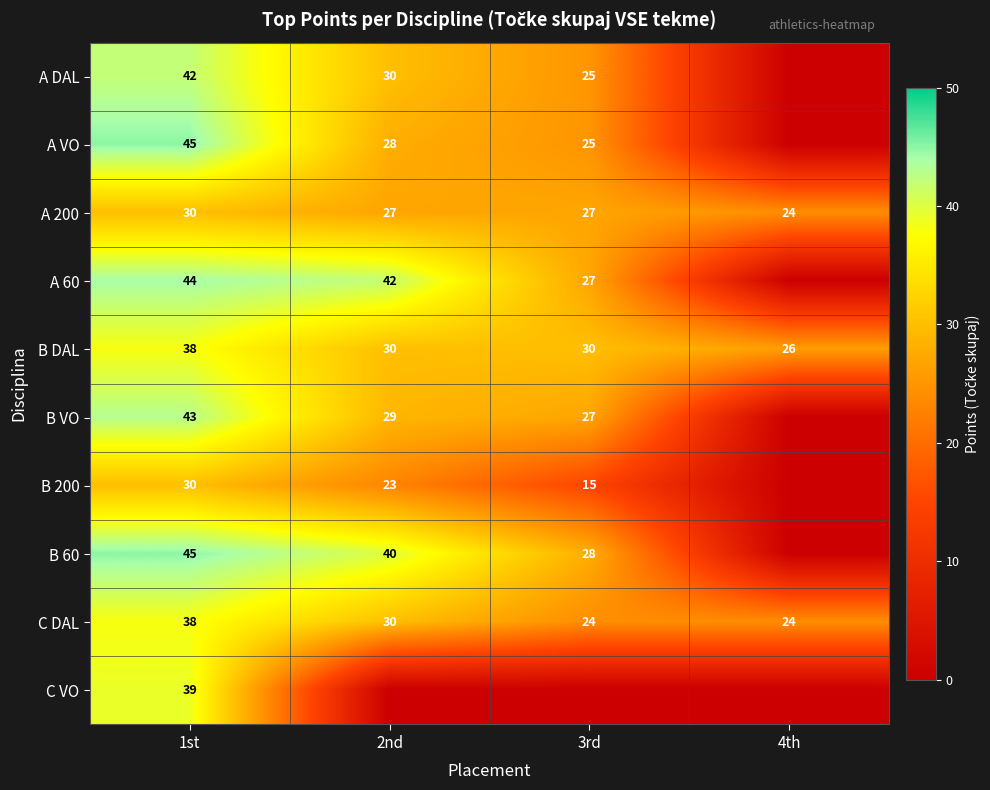

Which has a higher value, 2nd or 1st?

1st